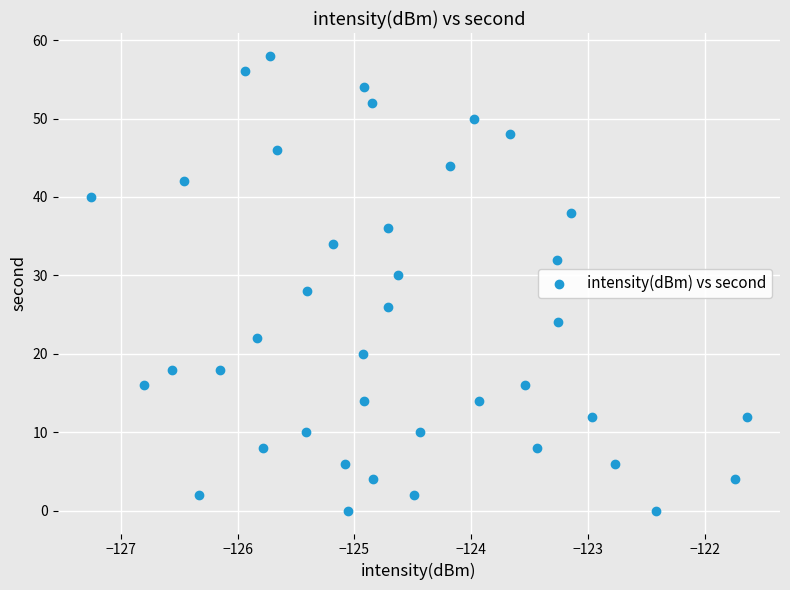

What is the range of Y values (max minus min)?

58